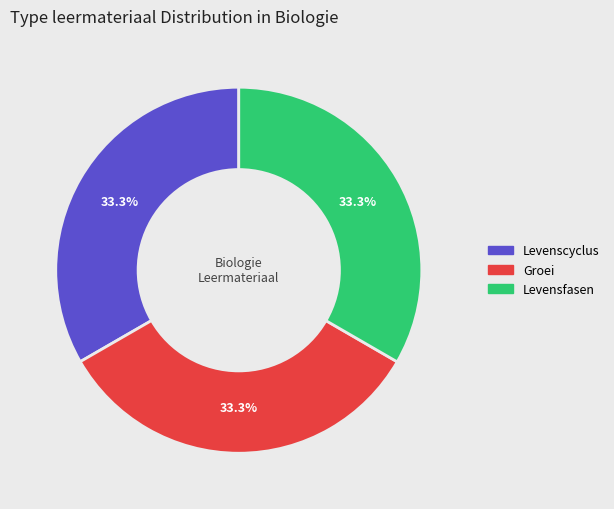

Approximately how many times larger is the value at Groei compared to Levensfasen?

1.0